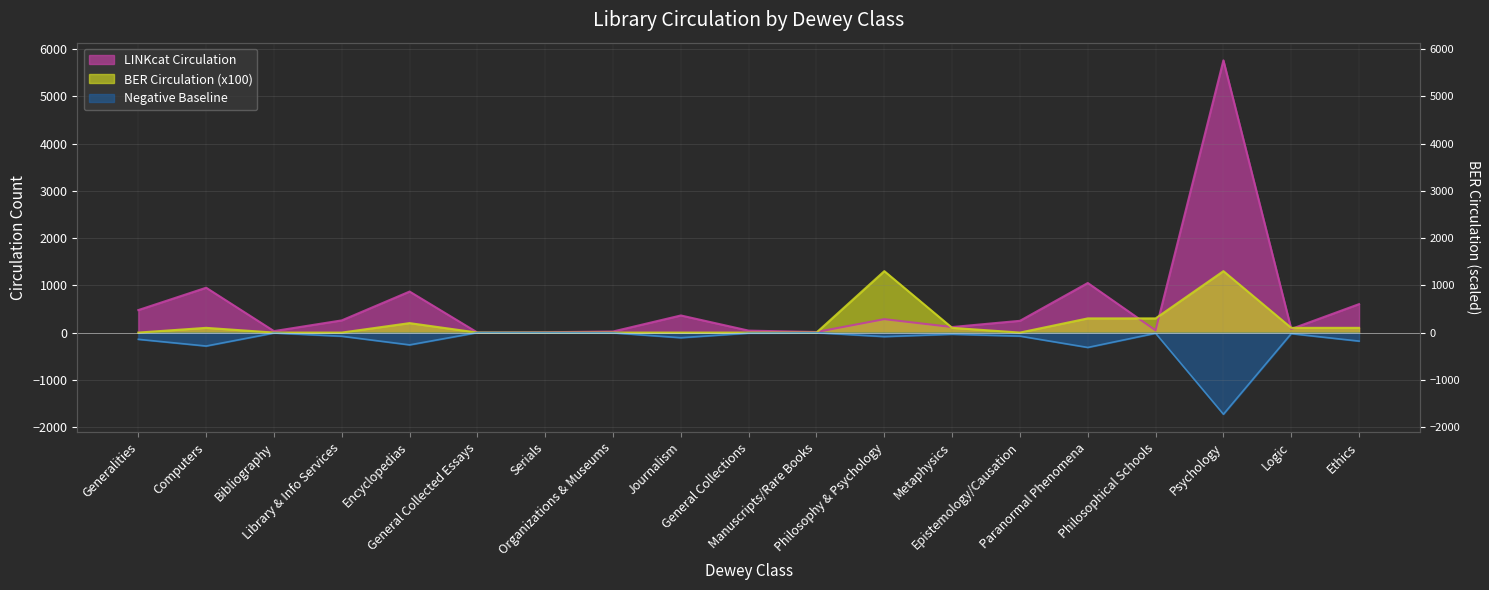

What is the minimum value for LINKcat Circulation?

1